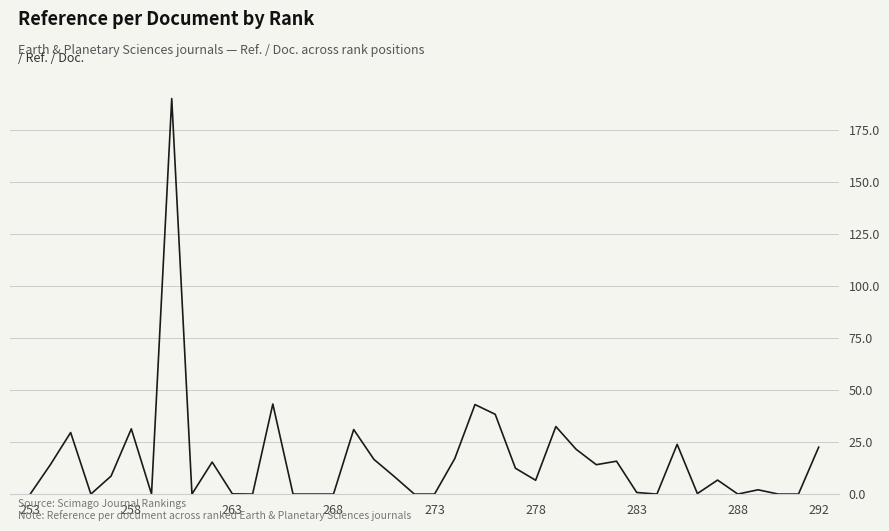

What is the maximum value shown in the chart?

190.0